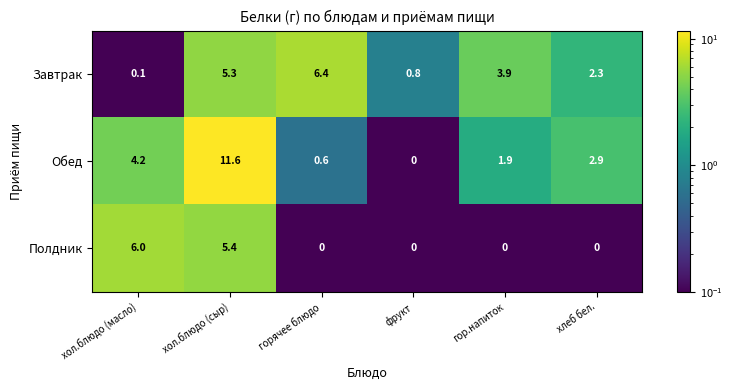

What value does the Обед series have at гор.напиток?

1.9